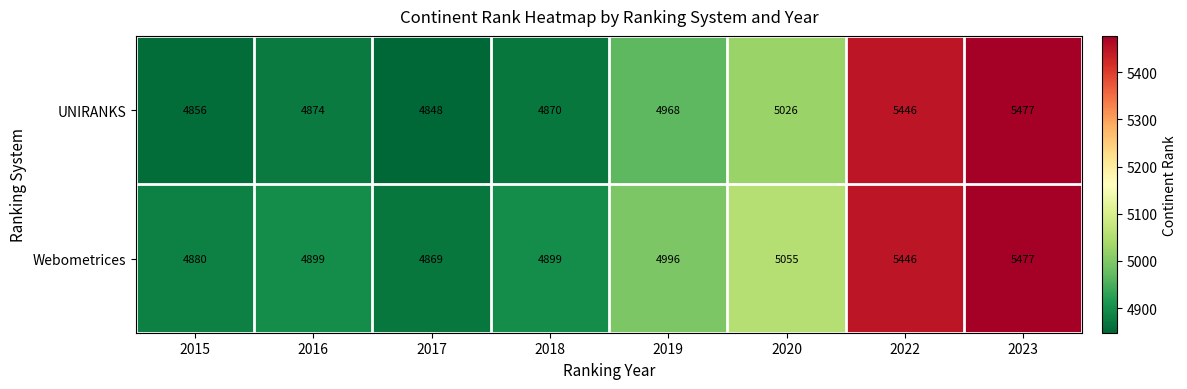

At which category is the sum across all series the highest?

2023